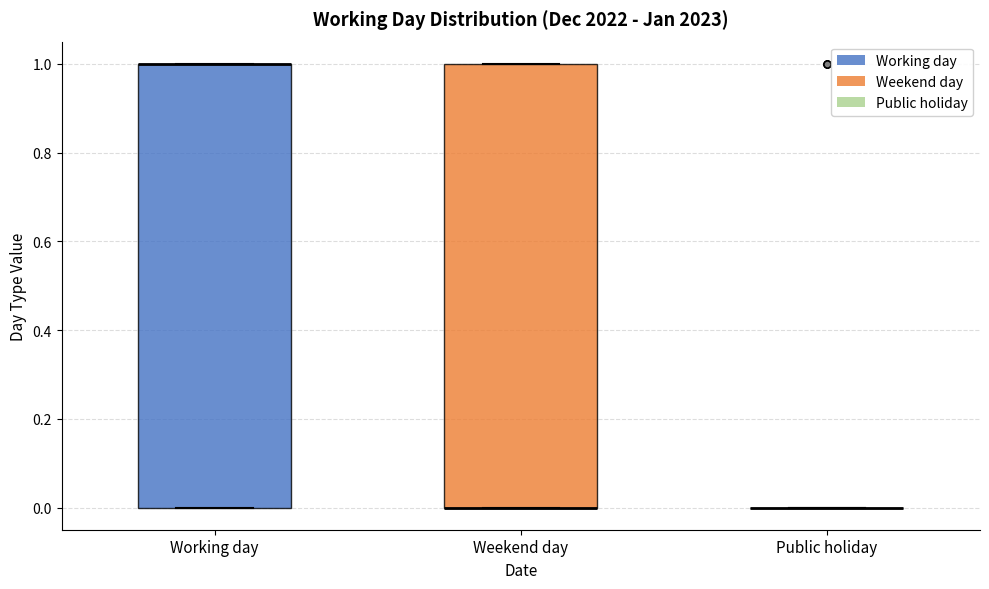

Reading left to right, read every box against the y-axis: the position of its median line, the range the box covers, and the ends of its whiskers. The values are not printed on the chart, so give them approximately, as read against the axis.

Working day: median 1 (drawn on the box's upper edge), box 0 to 1, whiskers 0 to 1
Weekend day: median 0 (drawn on the box's lower edge), box 0 to 1, whiskers 0 to 1
Public holiday: box collapsed to a line at 0, whiskers 0 to 0